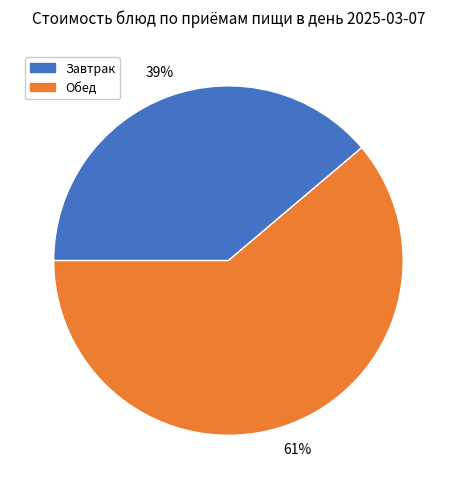

Is there a majority slice in this chart?

Yes